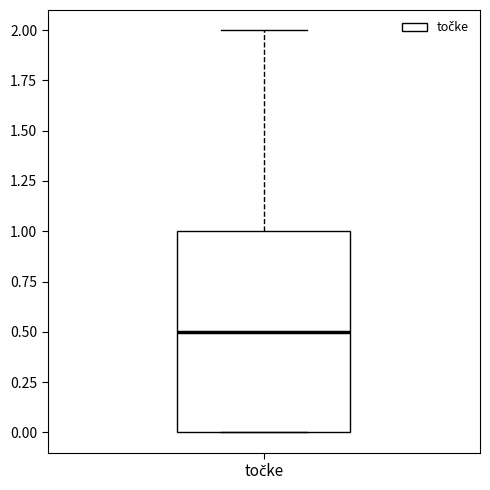

Read this box plot against the y-axis: the position of the median line, the range covered by the box, and the ends of both whiskers. The values are not printed on the chart, so give them approximately, as read against the axis.

median 0.5, box 0.0 to 1.0, whiskers 0.0 to 2.0